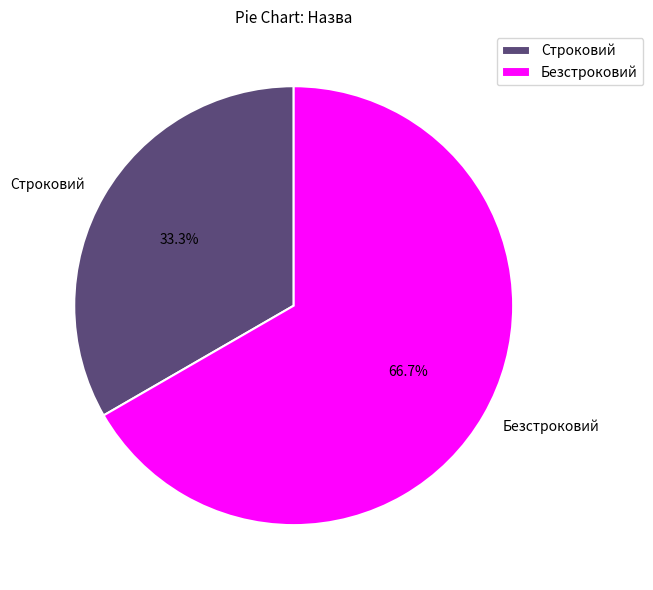

How many segments does this pie chart have?

2